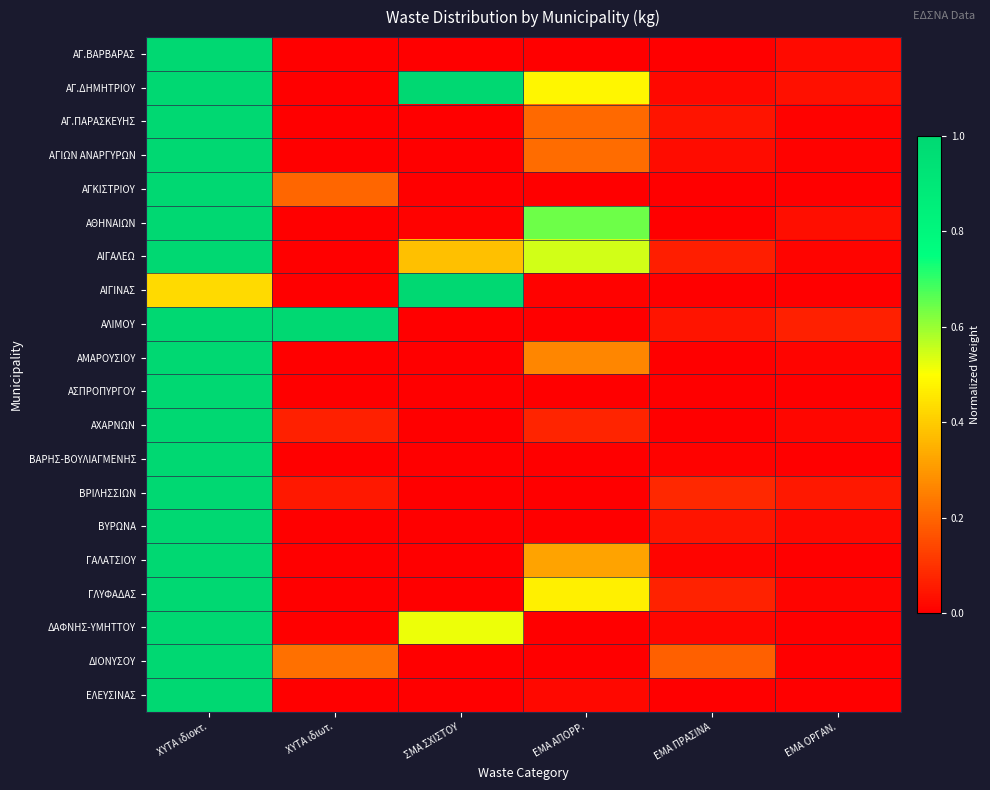

Reading left to right, list all the values displayed in this chart.

ΑΓ.ΒΑΡΒΑΡΑΣ: ΧΥΤΑ ιδιοκτ.=1.0	ΧΥΤΑ ιδιωτ.=0.0	ΣΜΑ ΣΧΙΣΤΟΥ=0.0	ΕΜΑ ΑΠΟΡΡ.=0.0	ΕΜΑ ΠΡΑΣΙΝΑ=0.0	ΕΜΑ ΟΡΓΑΝ.=0.0
ΑΓ.ΔΗΜΗΤΡΙΟΥ: ΧΥΤΑ ιδιοκτ.=1.0	ΧΥΤΑ ιδιωτ.=0.0	ΣΜΑ ΣΧΙΣΤΟΥ=1.0	ΕΜΑ ΑΠΟΡΡ.=0.5	ΕΜΑ ΠΡΑΣΙΝΑ=0.0	ΕΜΑ ΟΡΓΑΝ.=0.0
ΑΓ.ΠΑΡΑΣΚΕΥΗΣ: ΧΥΤΑ ιδιοκτ.=1.0	ΧΥΤΑ ιδιωτ.=0.0	ΣΜΑ ΣΧΙΣΤΟΥ=0.0	ΕΜΑ ΑΠΟΡΡ.=0.2	ΕΜΑ ΠΡΑΣΙΝΑ=0.0	ΕΜΑ ΟΡΓΑΝ.=0.0
ΑΓΙΩΝ ΑΝΑΡΓΥΡΩΝ: ΧΥΤΑ ιδιοκτ.=1.0	ΧΥΤΑ ιδιωτ.=0.0	ΣΜΑ ΣΧΙΣΤΟΥ=0.0	ΕΜΑ ΑΠΟΡΡ.=0.2	ΕΜΑ ΠΡΑΣΙΝΑ=0.0	ΕΜΑ ΟΡΓΑΝ.=0.0
ΑΓΚΙΣΤΡΙΟΥ: ΧΥΤΑ ιδιοκτ.=1.0	ΧΥΤΑ ιδιωτ.=0.2	ΣΜΑ ΣΧΙΣΤΟΥ=0.0	ΕΜΑ ΑΠΟΡΡ.=0.0	ΕΜΑ ΠΡΑΣΙΝΑ=0.0	ΕΜΑ ΟΡΓΑΝ.=0.0
ΑΘΗΝΑΙΩΝ: ΧΥΤΑ ιδιοκτ.=1.0	ΧΥΤΑ ιδιωτ.=0.0	ΣΜΑ ΣΧΙΣΤΟΥ=0.0	ΕΜΑ ΑΠΟΡΡ.=0.6	ΕΜΑ ΠΡΑΣΙΝΑ=0.0	ΕΜΑ ΟΡΓΑΝ.=0.0
ΑΙΓΑΛΕΩ: ΧΥΤΑ ιδιοκτ.=1.0	ΧΥΤΑ ιδιωτ.=0.0	ΣΜΑ ΣΧΙΣΤΟΥ=0.4	ΕΜΑ ΑΠΟΡΡ.=0.5	ΕΜΑ ΠΡΑΣΙΝΑ=0.1	ΕΜΑ ΟΡΓΑΝ.=0.0
ΑΙΓΙΝΑΣ: ΧΥΤΑ ιδιοκτ.=0.4	ΧΥΤΑ ιδιωτ.=0.0	ΣΜΑ ΣΧΙΣΤΟΥ=1.0	ΕΜΑ ΑΠΟΡΡ.=0.0	ΕΜΑ ΠΡΑΣΙΝΑ=0.0	ΕΜΑ ΟΡΓΑΝ.=0.0
ΑΛΙΜΟΥ: ΧΥΤΑ ιδιοκτ.=1.0	ΧΥΤΑ ιδιωτ.=1.0	ΣΜΑ ΣΧΙΣΤΟΥ=0.0	ΕΜΑ ΑΠΟΡΡ.=0.0	ΕΜΑ ΠΡΑΣΙΝΑ=0.0	ΕΜΑ ΟΡΓΑΝ.=0.1
ΑΜΑΡΟΥΣΙΟΥ: ΧΥΤΑ ιδιοκτ.=1.0	ΧΥΤΑ ιδιωτ.=0.0	ΣΜΑ ΣΧΙΣΤΟΥ=0.0	ΕΜΑ ΑΠΟΡΡ.=0.3	ΕΜΑ ΠΡΑΣΙΝΑ=0.0	ΕΜΑ ΟΡΓΑΝ.=0.0
ΑΣΠΡΟΠΥΡΓΟΥ: ΧΥΤΑ ιδιοκτ.=1.0	ΧΥΤΑ ιδιωτ.=0.0	ΣΜΑ ΣΧΙΣΤΟΥ=0.0	ΕΜΑ ΑΠΟΡΡ.=0.0	ΕΜΑ ΠΡΑΣΙΝΑ=0.0	ΕΜΑ ΟΡΓΑΝ.=0.0
ΑΧΑΡΝΩΝ: ΧΥΤΑ ιδιοκτ.=1.0	ΧΥΤΑ ιδιωτ.=0.1	ΣΜΑ ΣΧΙΣΤΟΥ=0.0	ΕΜΑ ΑΠΟΡΡ.=0.1	ΕΜΑ ΠΡΑΣΙΝΑ=0.0	ΕΜΑ ΟΡΓΑΝ.=0.0
ΒΑΡΗΣ-ΒΟΥΛΙΑΓΜΕΝΗΣ: ΧΥΤΑ ιδιοκτ.=1.0	ΧΥΤΑ ιδιωτ.=0.0	ΣΜΑ ΣΧΙΣΤΟΥ=0.0	ΕΜΑ ΑΠΟΡΡ.=0.0	ΕΜΑ ΠΡΑΣΙΝΑ=0.0	ΕΜΑ ΟΡΓΑΝ.=0.0
ΒΡΙΛΗΣΣΙΩΝ: ΧΥΤΑ ιδιοκτ.=1.0	ΧΥΤΑ ιδιωτ.=0.0	ΣΜΑ ΣΧΙΣΤΟΥ=0.0	ΕΜΑ ΑΠΟΡΡ.=0.0	ΕΜΑ ΠΡΑΣΙΝΑ=0.1	ΕΜΑ ΟΡΓΑΝ.=0.0
ΒΥΡΩΝΑ: ΧΥΤΑ ιδιοκτ.=1.0	ΧΥΤΑ ιδιωτ.=0.0	ΣΜΑ ΣΧΙΣΤΟΥ=0.0	ΕΜΑ ΑΠΟΡΡ.=0.0	ΕΜΑ ΠΡΑΣΙΝΑ=0.0	ΕΜΑ ΟΡΓΑΝ.=0.0
ΓΑΛΑΤΣΙΟΥ: ΧΥΤΑ ιδιοκτ.=1.0	ΧΥΤΑ ιδιωτ.=0.0	ΣΜΑ ΣΧΙΣΤΟΥ=0.0	ΕΜΑ ΑΠΟΡΡ.=0.3	ΕΜΑ ΠΡΑΣΙΝΑ=0.0	ΕΜΑ ΟΡΓΑΝ.=0.0
ΓΛΥΦΑΔΑΣ: ΧΥΤΑ ιδιοκτ.=1.0	ΧΥΤΑ ιδιωτ.=0.0	ΣΜΑ ΣΧΙΣΤΟΥ=0.0	ΕΜΑ ΑΠΟΡΡ.=0.5	ΕΜΑ ΠΡΑΣΙΝΑ=0.1	ΕΜΑ ΟΡΓΑΝ.=0.0
ΔΑΦΝΗΣ-ΥΜΗΤΤΟΥ: ΧΥΤΑ ιδιοκτ.=1.0	ΧΥΤΑ ιδιωτ.=0.0	ΣΜΑ ΣΧΙΣΤΟΥ=0.5	ΕΜΑ ΑΠΟΡΡ.=0.0	ΕΜΑ ΠΡΑΣΙΝΑ=0.0	ΕΜΑ ΟΡΓΑΝ.=0.0
ΔΙΟΝΥΣΟΥ: ΧΥΤΑ ιδιοκτ.=1.0	ΧΥΤΑ ιδιωτ.=0.2	ΣΜΑ ΣΧΙΣΤΟΥ=0.0	ΕΜΑ ΑΠΟΡΡ.=0.0	ΕΜΑ ΠΡΑΣΙΝΑ=0.2	ΕΜΑ ΟΡΓΑΝ.=0.0
ΕΛΕΥΣΙΝΑΣ: ΧΥΤΑ ιδιοκτ.=1.0	ΧΥΤΑ ιδιωτ.=0.0	ΣΜΑ ΣΧΙΣΤΟΥ=0.0	ΕΜΑ ΑΠΟΡΡ.=0.0	ΕΜΑ ΠΡΑΣΙΝΑ=0.0	ΕΜΑ ΟΡΓΑΝ.=0.0